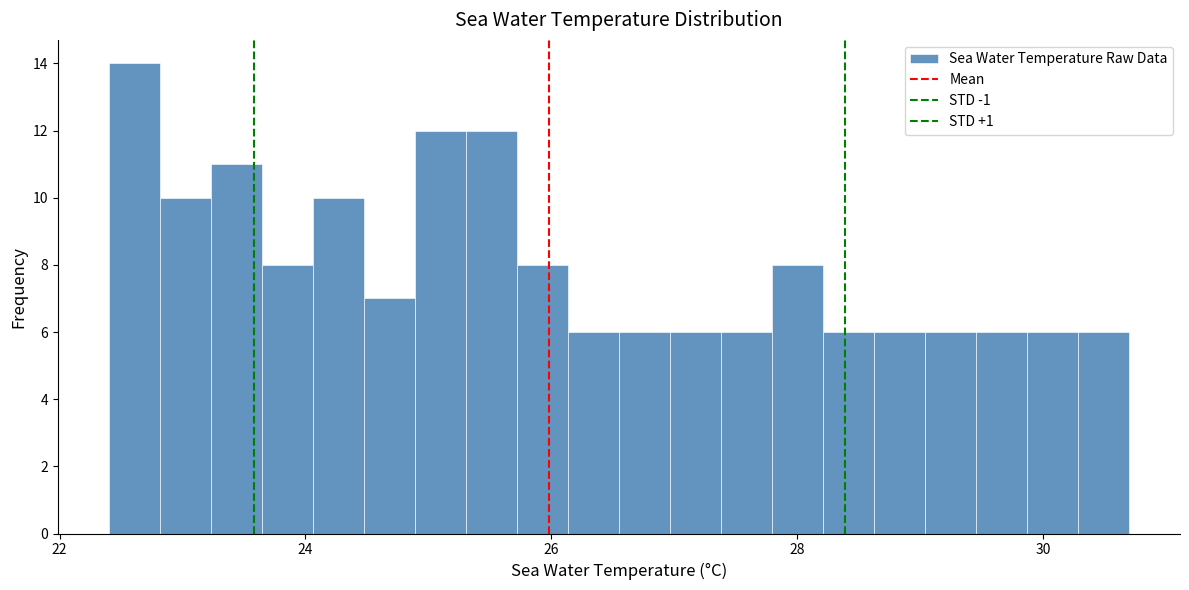

Around what value on the x-axis is the tallest bar? Give the approximate position of its centre, as read against the axis.

22.6